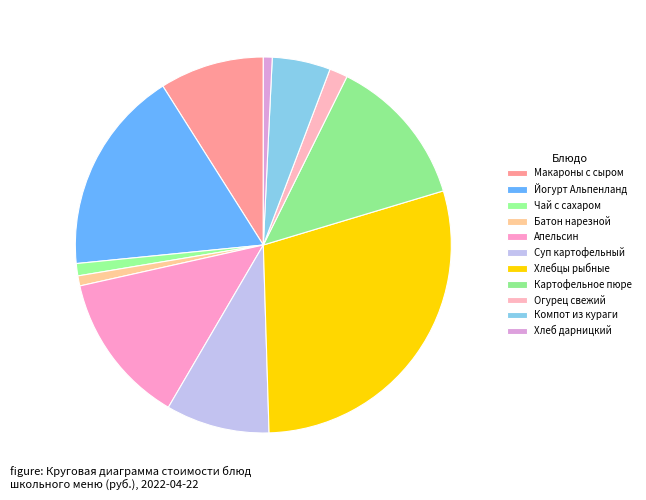

Count the number of slices in the pie.

11